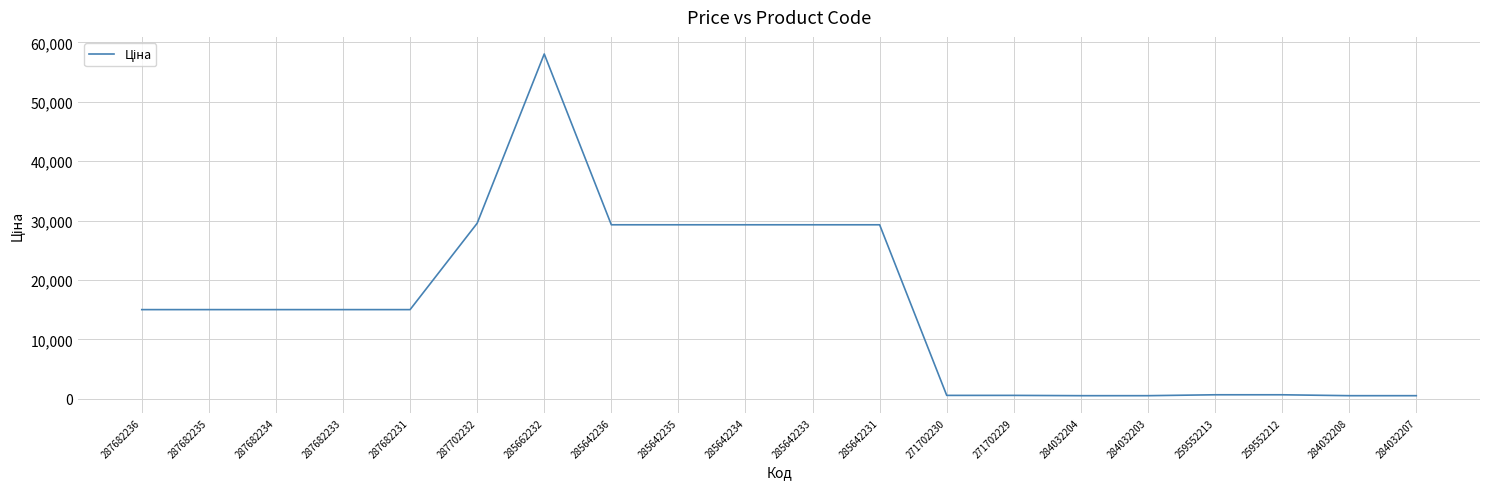

What is the greatest value displayed?

58037.0